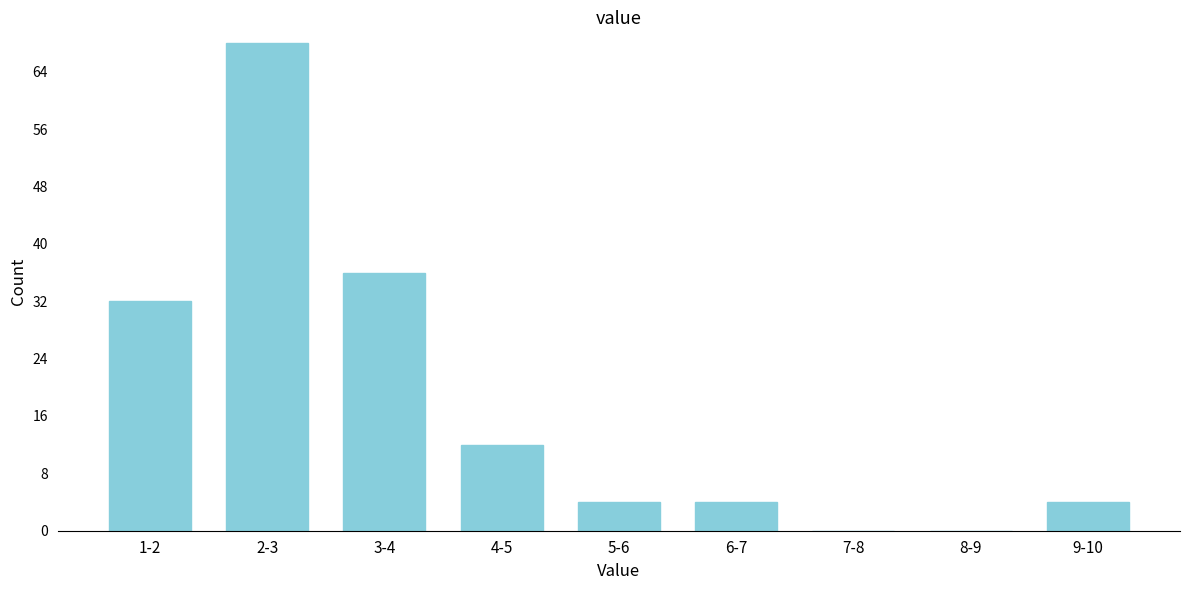

Reading left to right, list all the values displayed in this chart.

1-2=32	2-3=68	3-4=36	4-5=12	5-6=4	6-7=4	7-8=0	8-9=0	9-10=4